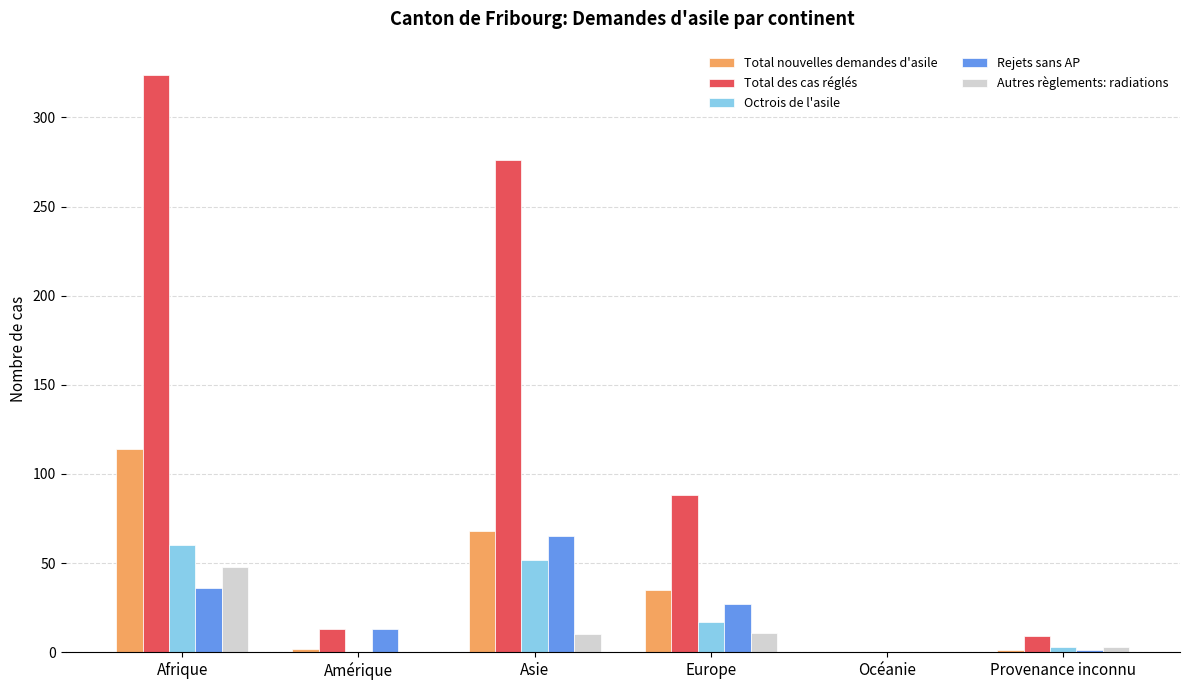

What is the sum of the Autres règlements: radiations values at Asie and Europe?

21